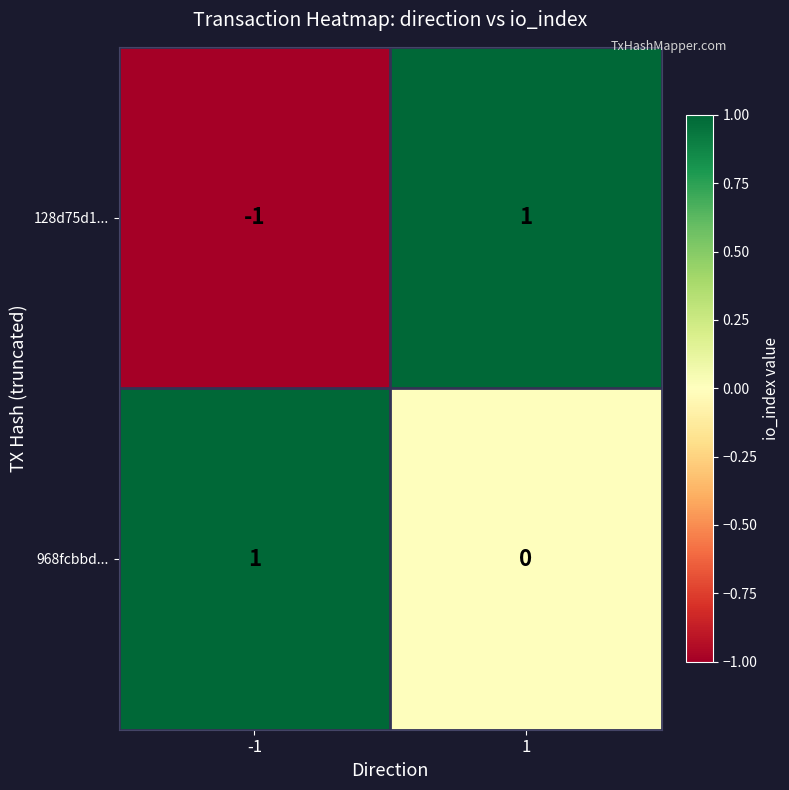

At how many categories does at least one series exceed 0?

2